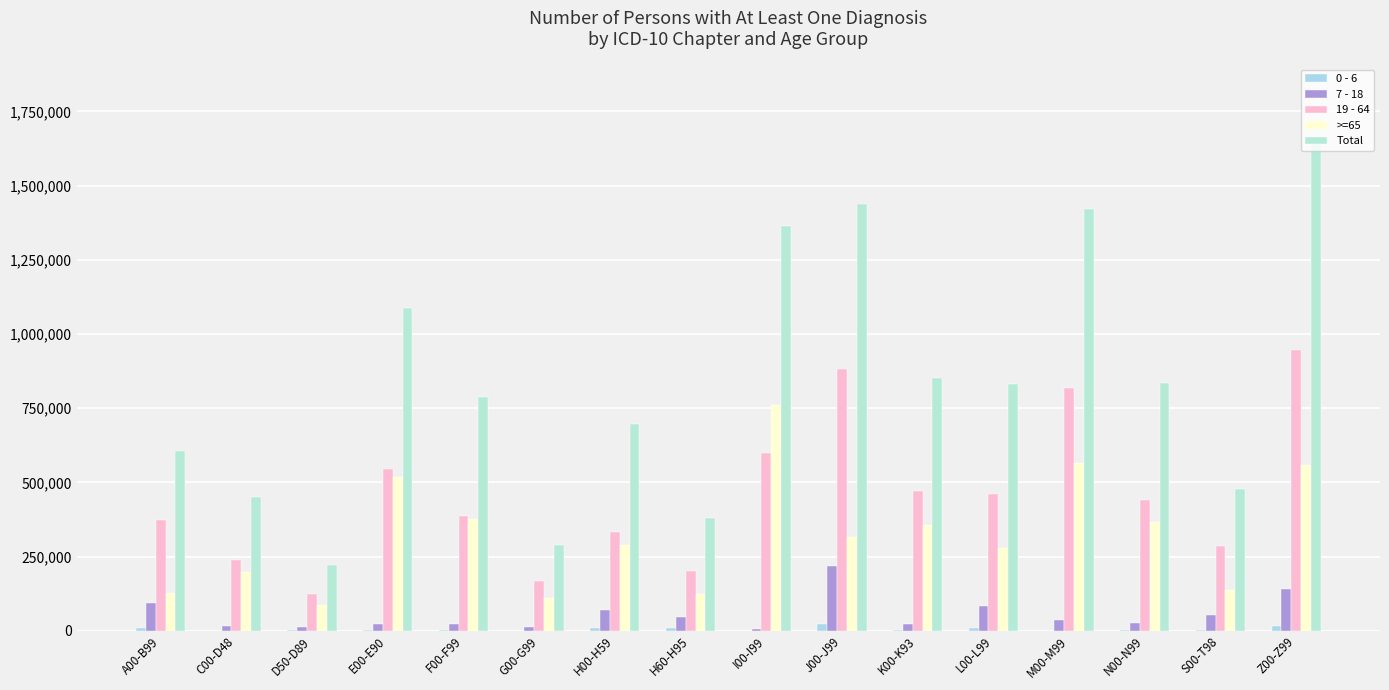

What is the highest value of the 7 - 18 series?

216942